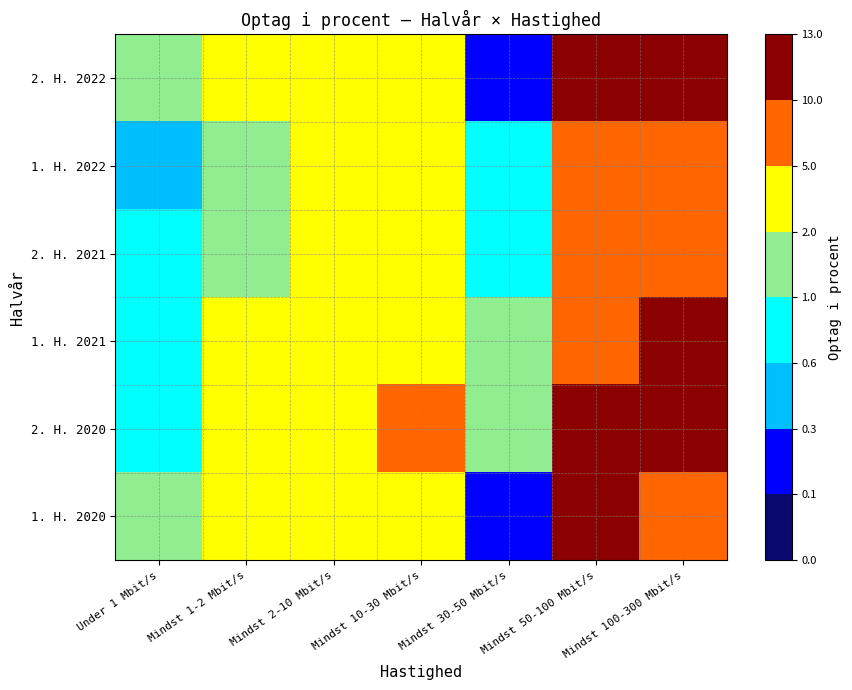

How many categories are shown in the chart?

7